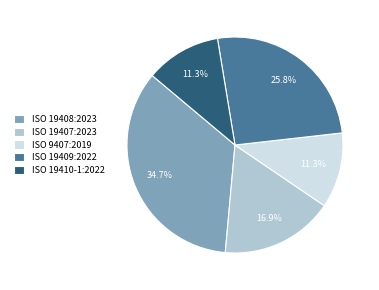

How many slices are in this pie chart?

5